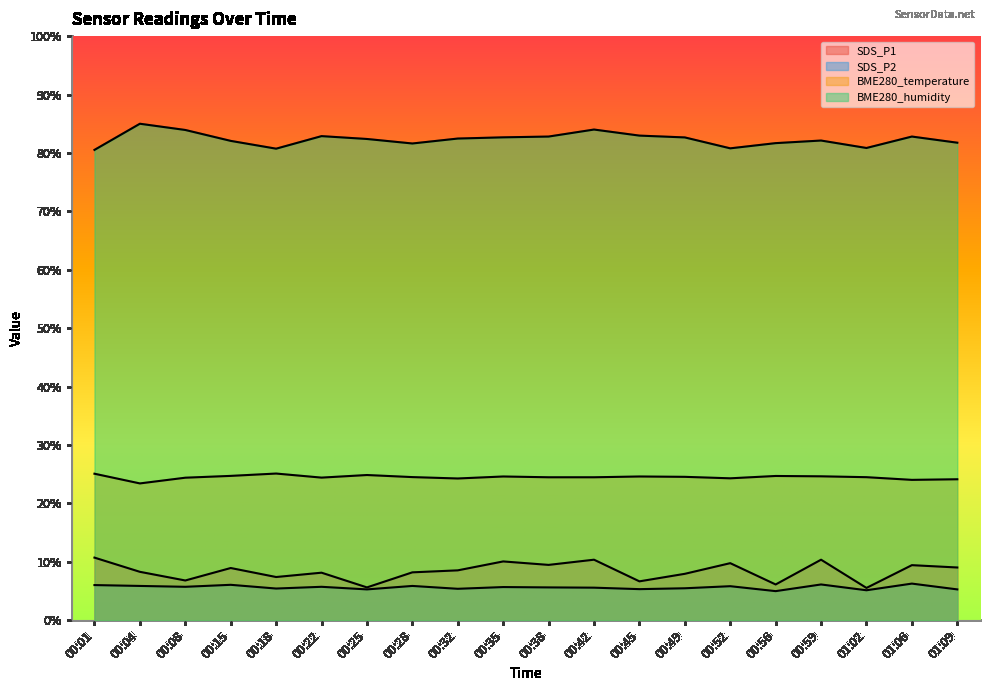

Where does the BME280_humidity series first go above 82?

00:04